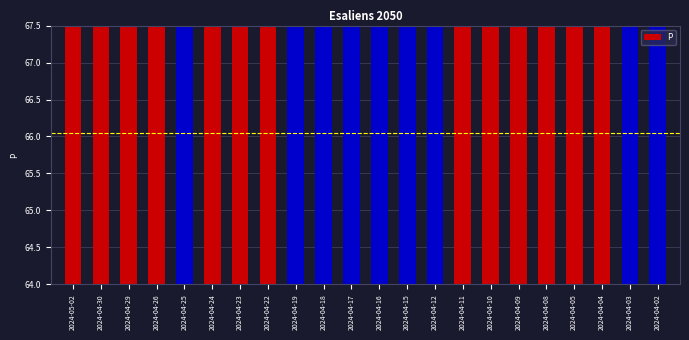

Where does the data first go above 66?

2024-05-02